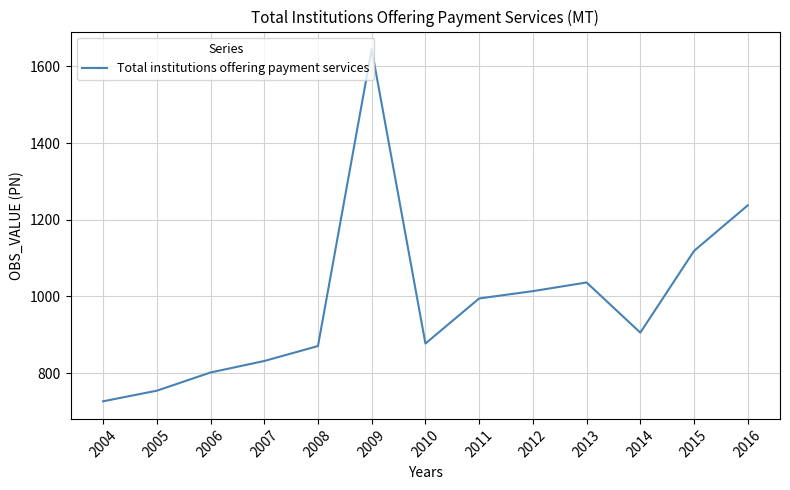

Count the number of values greater than 905.

7